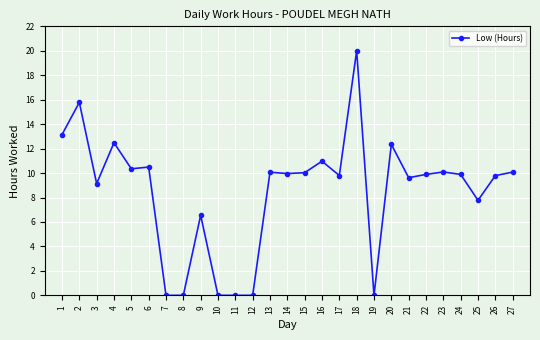

True or false: the data has more than 1 interior local peaks.

True